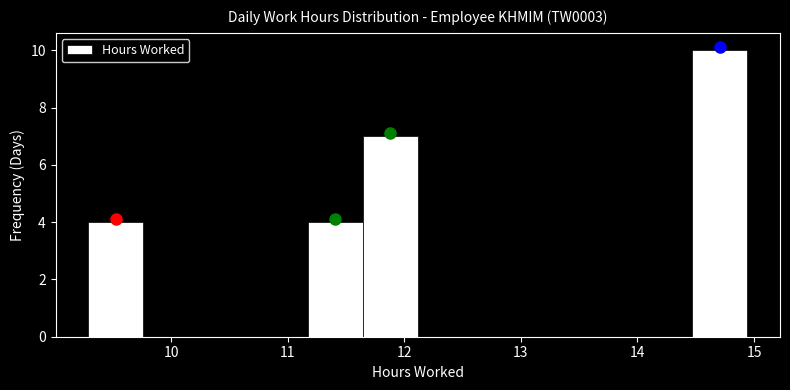

Reading left to right, transcribe this chart: for each bar, give the range it covers on the x-axis and its height. Neither the bar edges nor the heights are printed on the chart, so give them approximately, as read against the axes.

9.3 to 9.8: 4
9.8 to 10.2: 0
10.2 to 10.7: 0
10.7 to 11.2: 0
11.2 to 11.6: 4
11.6 to 12.1: 7
12.1 to 12.6: 0
12.6 to 13.1: 0
13.1 to 13.5: 0
13.5 to 14.0: 0
14.0 to 14.5: 0
14.5 to 14.9: 10